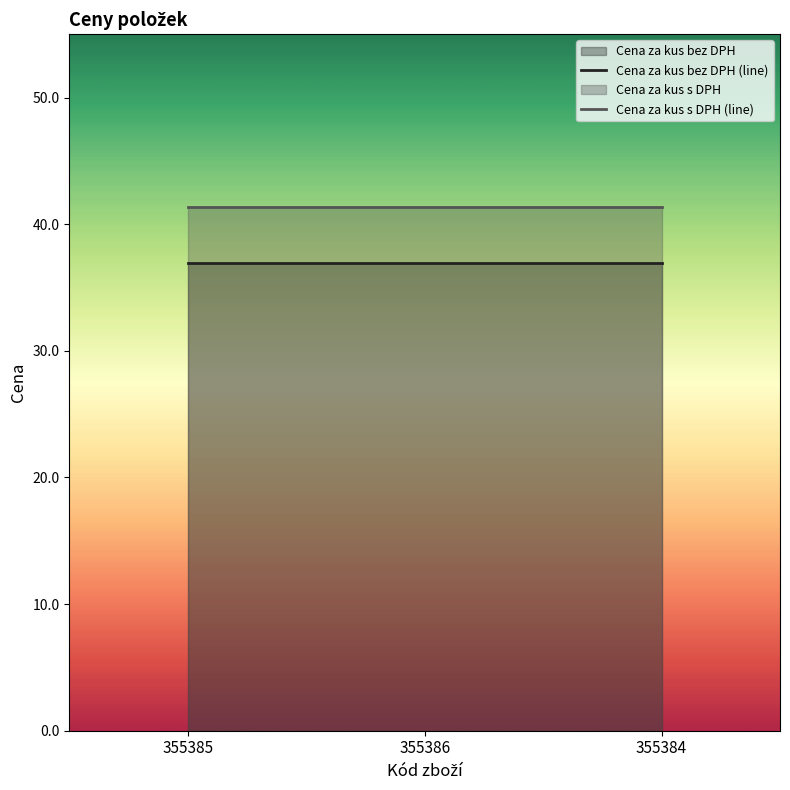

Which series has the widest spread of values?

Cena za kus bez DPH (line)